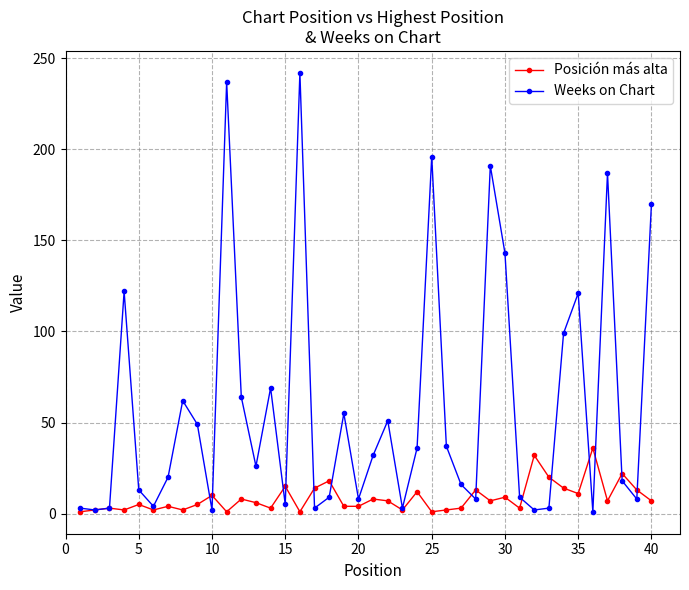

List the series in order of their overall mean, highest first.

Weeks on Chart, Posición más alta